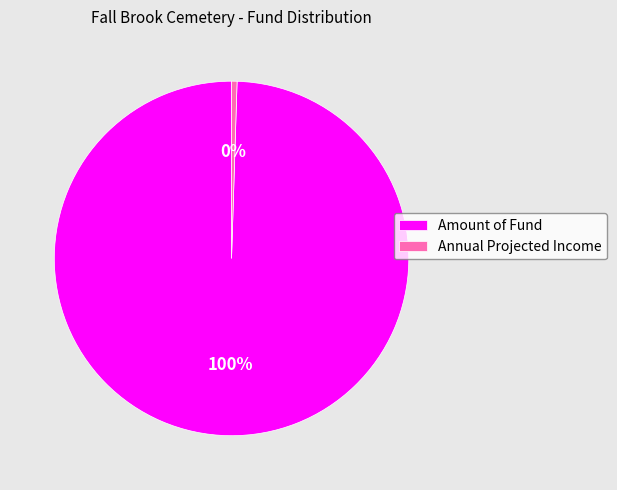

The Annual Projected Income slice represents 14% of the pie. True or false?

False